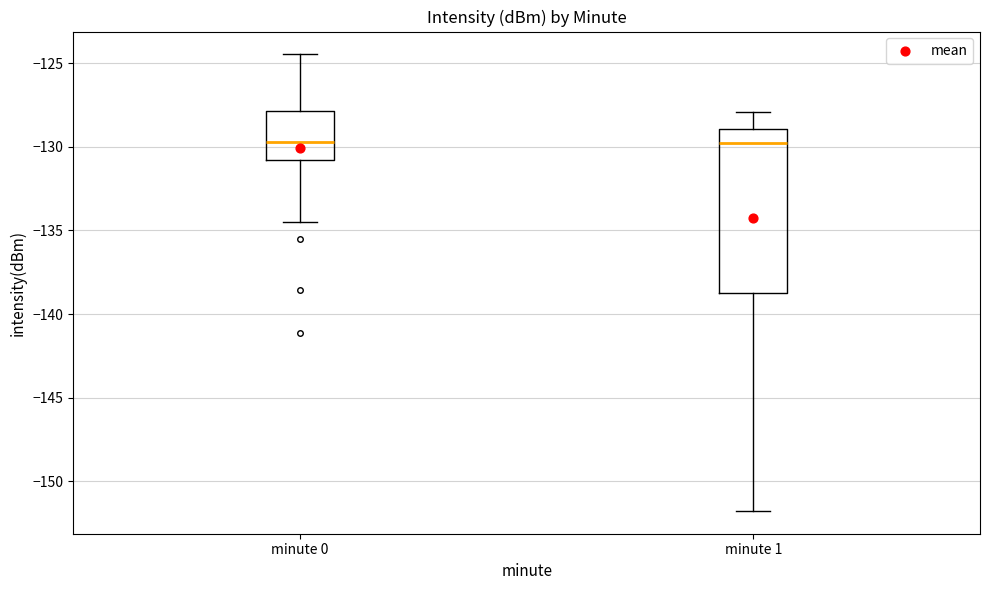

Reading left to right, read every box against the y-axis: the position of its median line, the range the box covers, and the ends of its whiskers. The values are not printed on the chart, so give them approximately, as read against the axis.

minute 0: median -129.5, box -131.0 to -128.0, whiskers -134.5 to -124.5
minute 1: median -129.5, box -138.5 to -129.0, whiskers -152.0 to -128.0